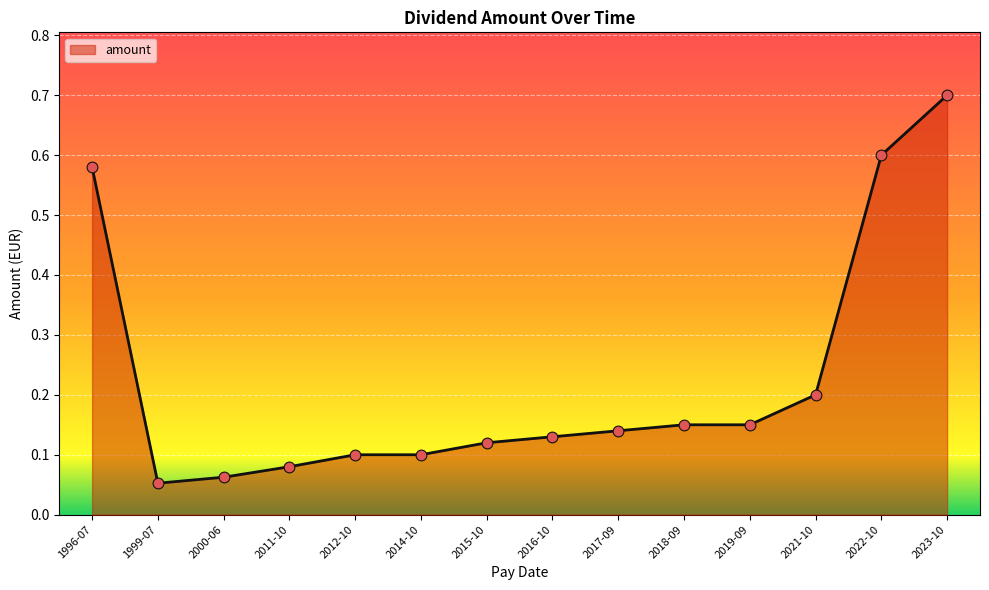

What is the change in value from 2016-10 to 2023-10?

+0.6